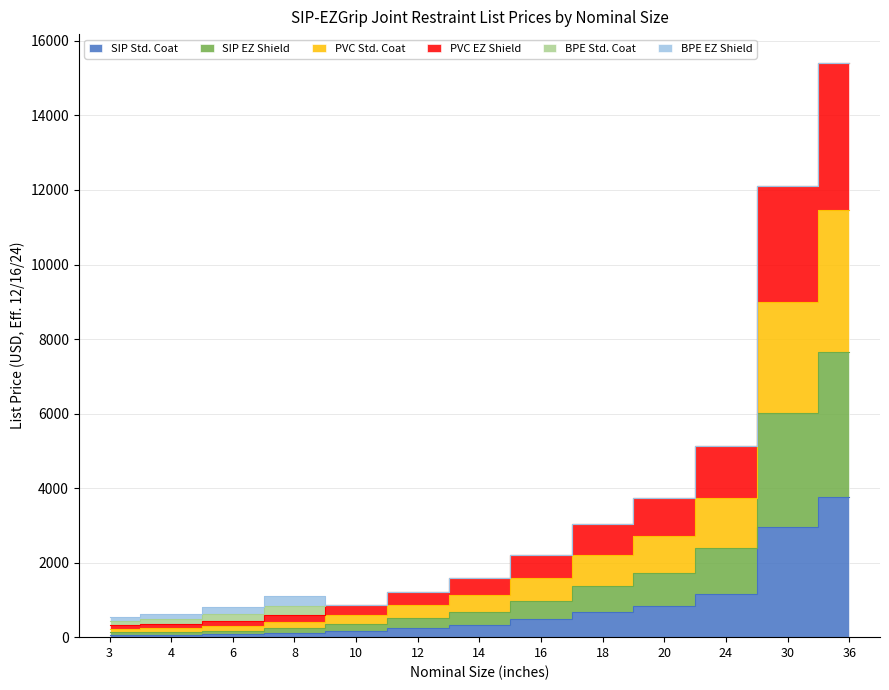

At which category is the sum across all series the highest?

36